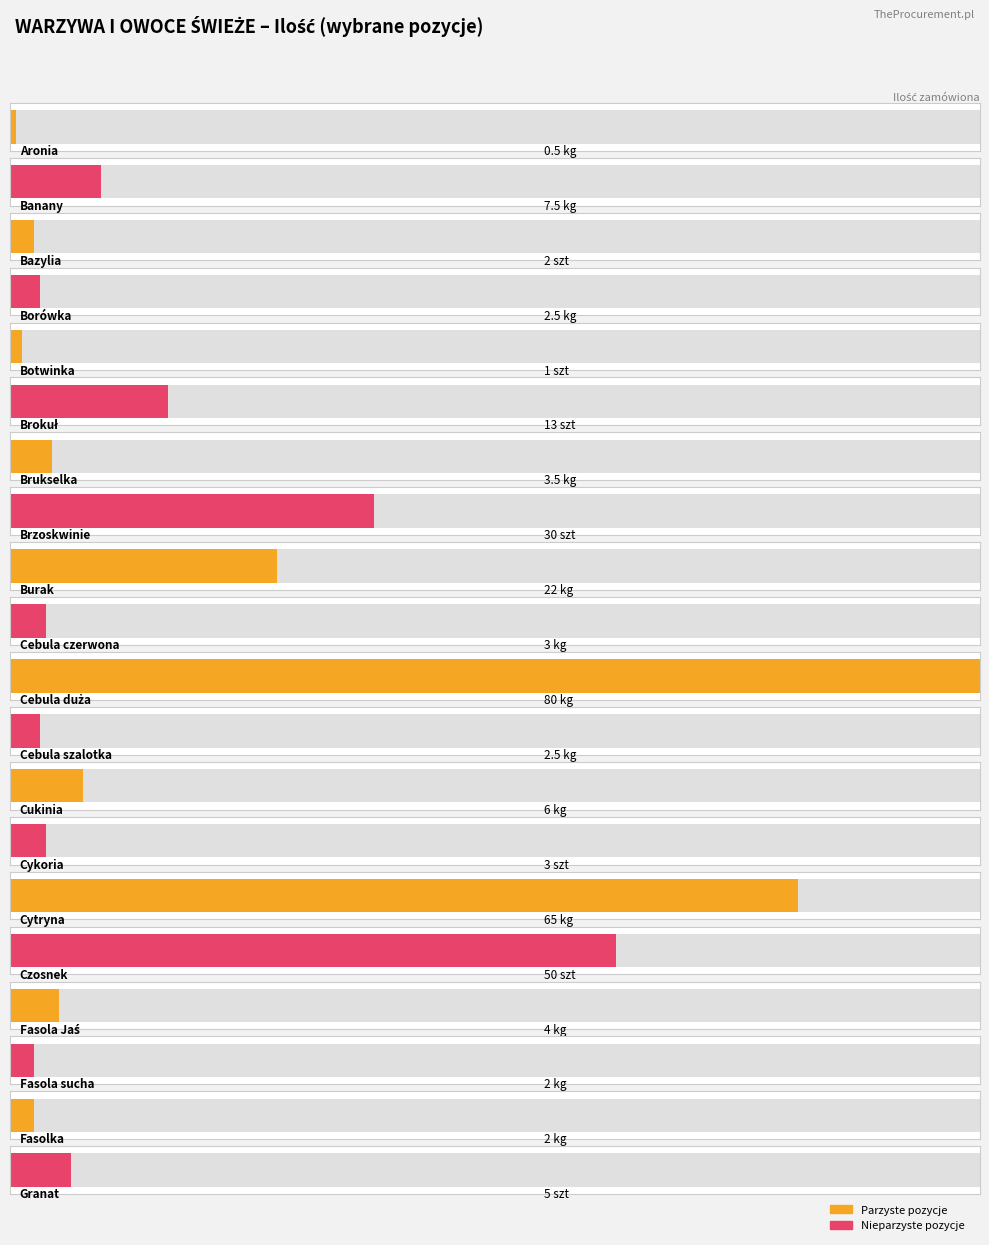

What is the average value of the Ilość series?

15.2